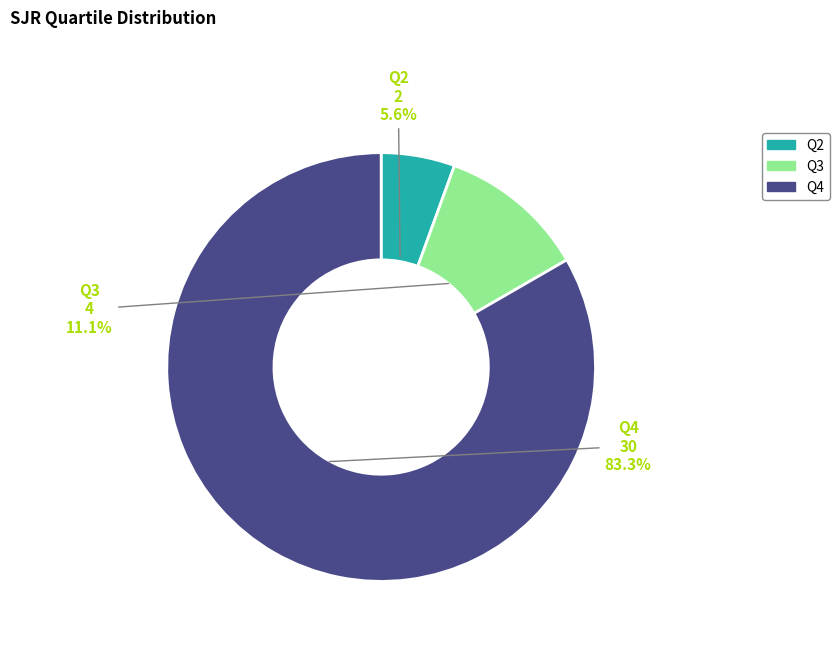

Which slice represents more than half of the pie?

Q4